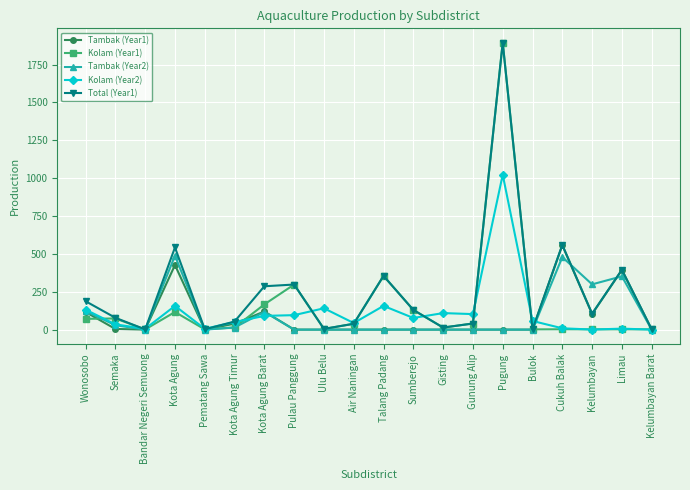

How many interior local peaks does the Total (Year1) series have?

6